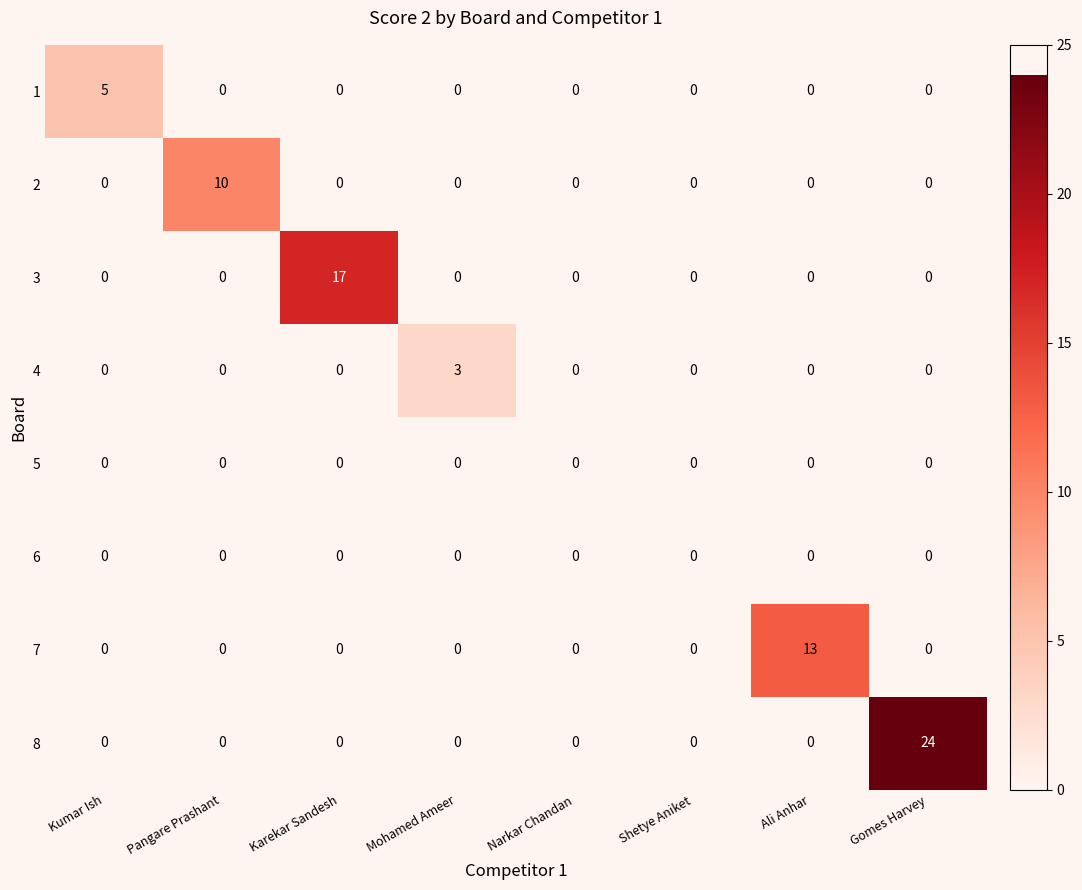

The 3 series shows -10 at Narkar Chandan. True or false?

False